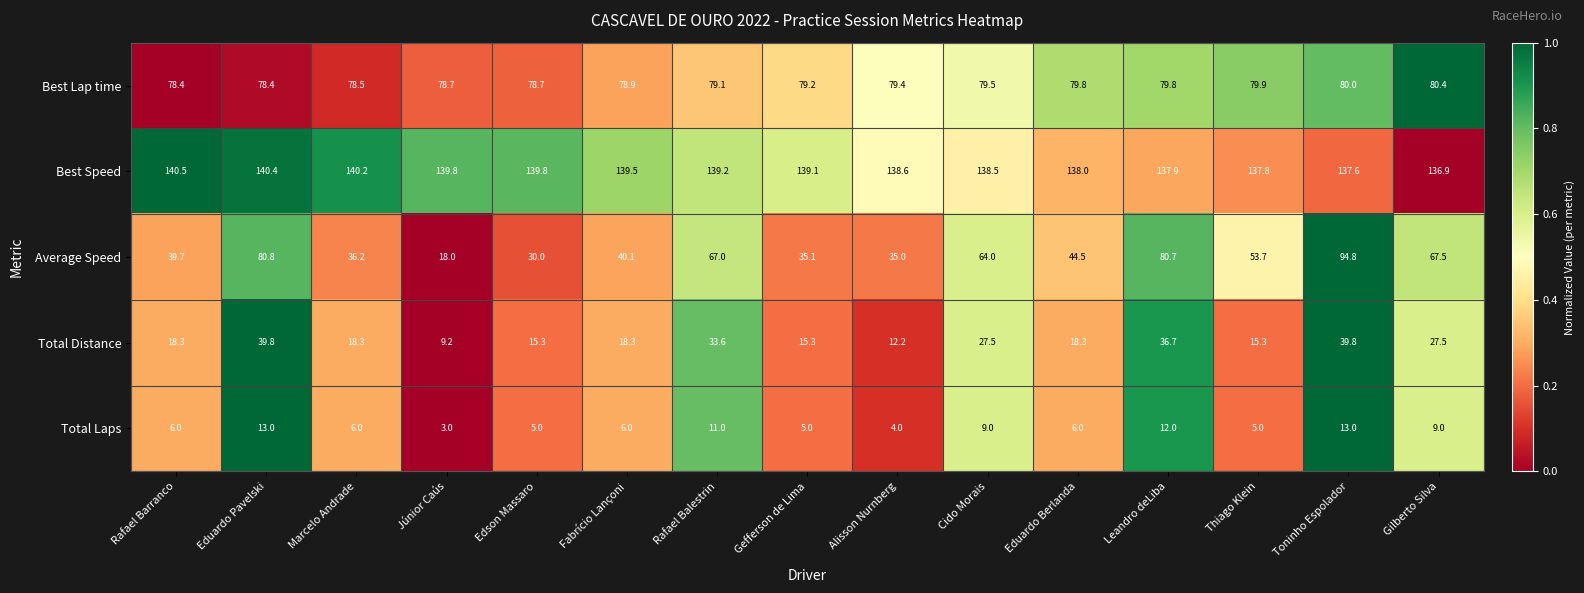

What is the total value across all series at Leandro deLiba?

347.1